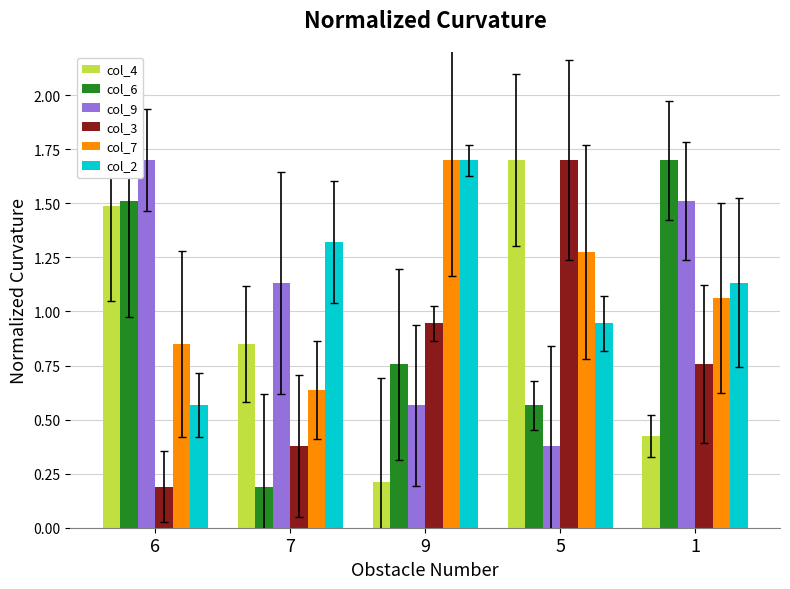

Rank the categories by col_7 value from highest to lowest.

9, 5, 1, 6, 7